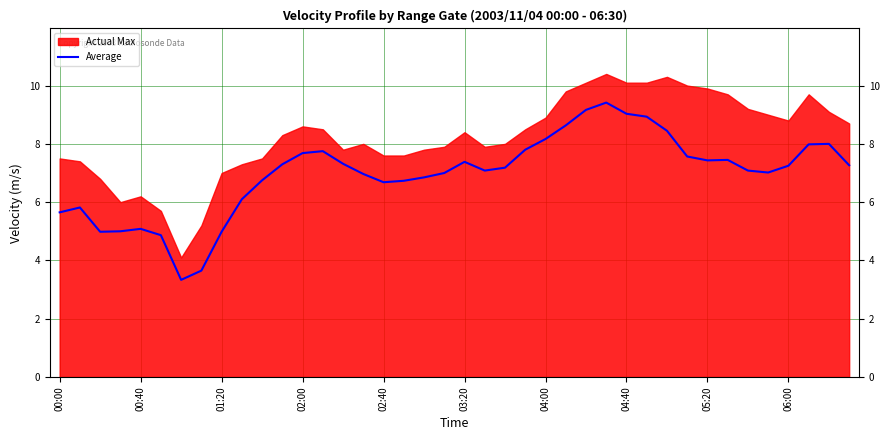

The Average series shows 7.4 at 03:20. True or false?

True